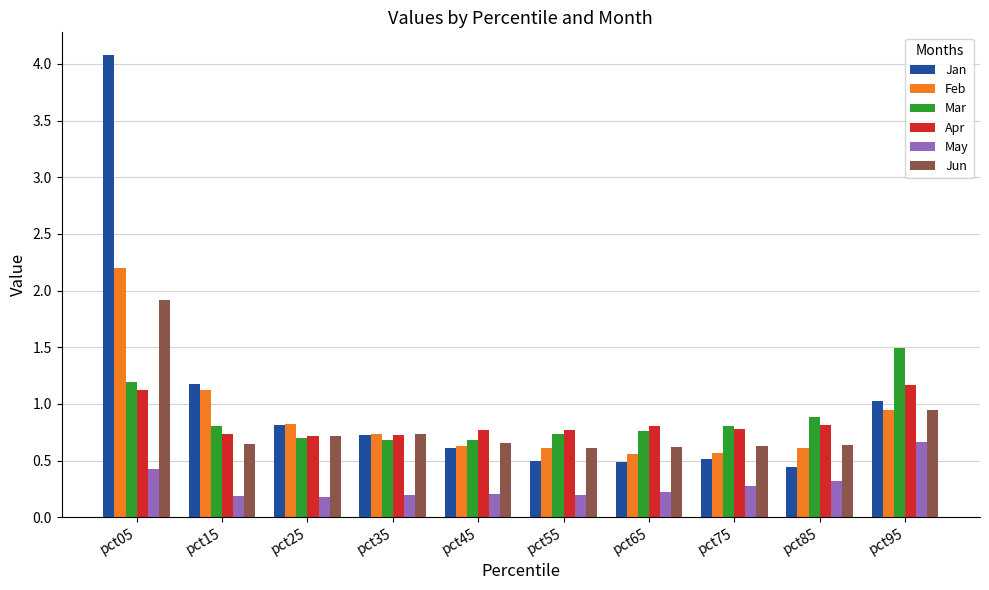

What is the spread (max minus min) of values at pct35?

0.5